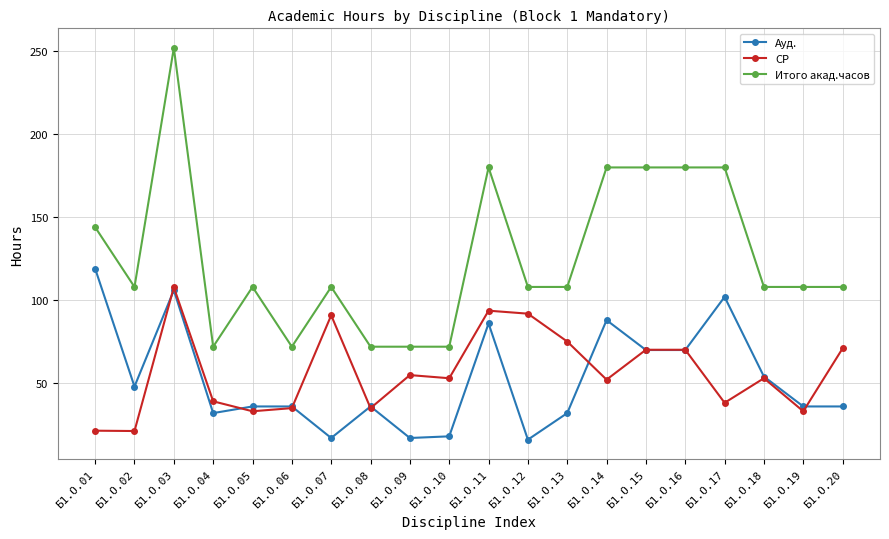

Is it true that СР equals 9.9 at Б1.О.02?

False